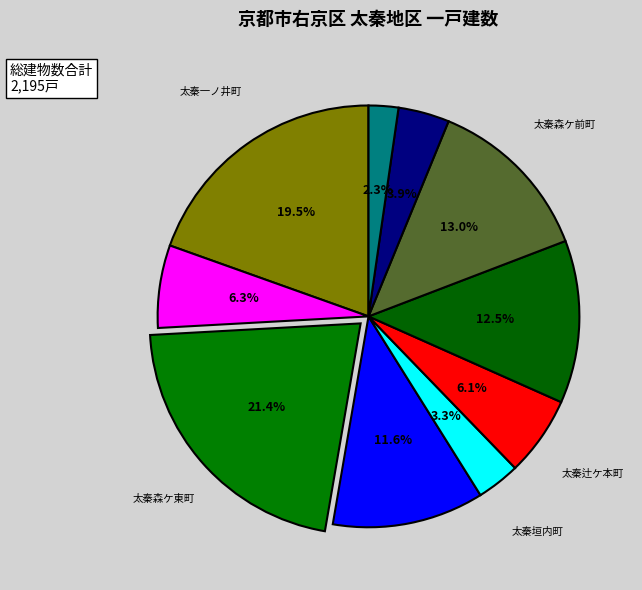

How many slices are in this pie chart?

10